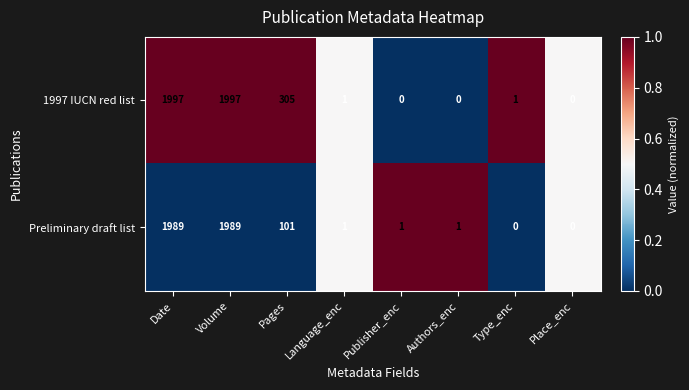

What is the maximum value shown in the chart?

1997